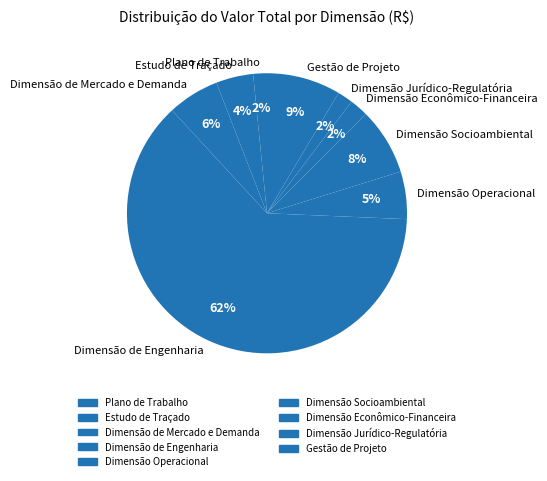

To the nearest percent, what portion does Dimensão Socioambiental represent?

8%